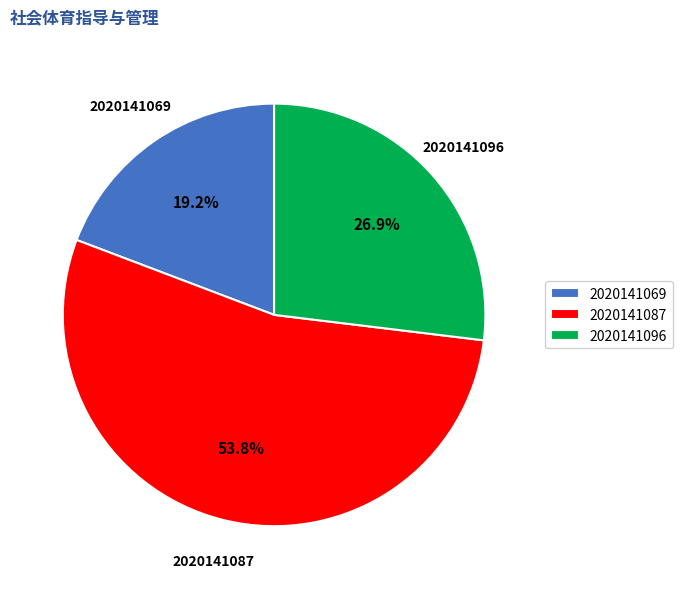

To the nearest percent, what is the difference between the largest and smallest slice percentages?

35%